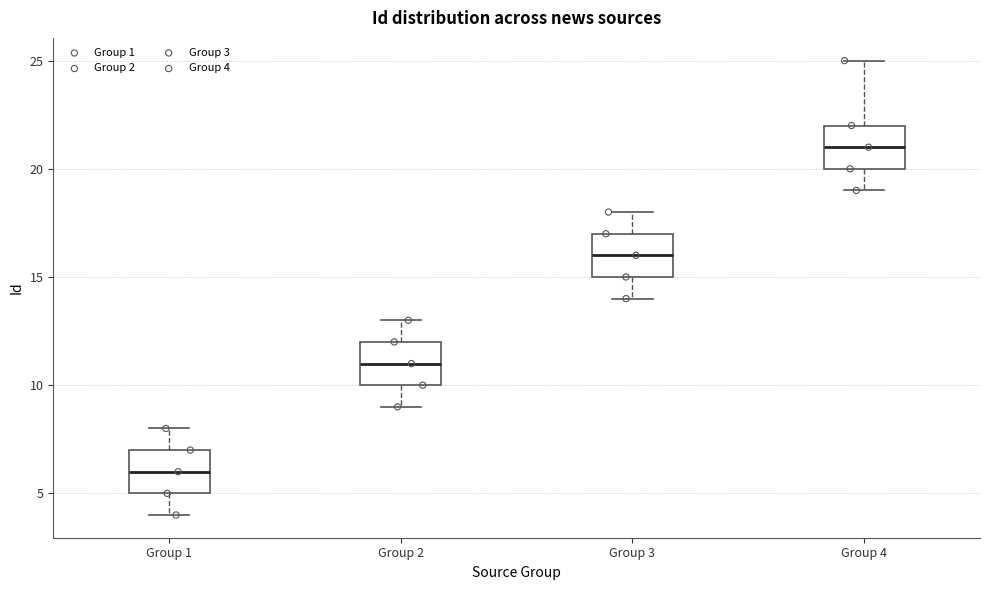

Where is the upper edge of the box for Group 3 on the y-axis? The values are not printed on the chart, so give them approximately, as read against the axis.

17